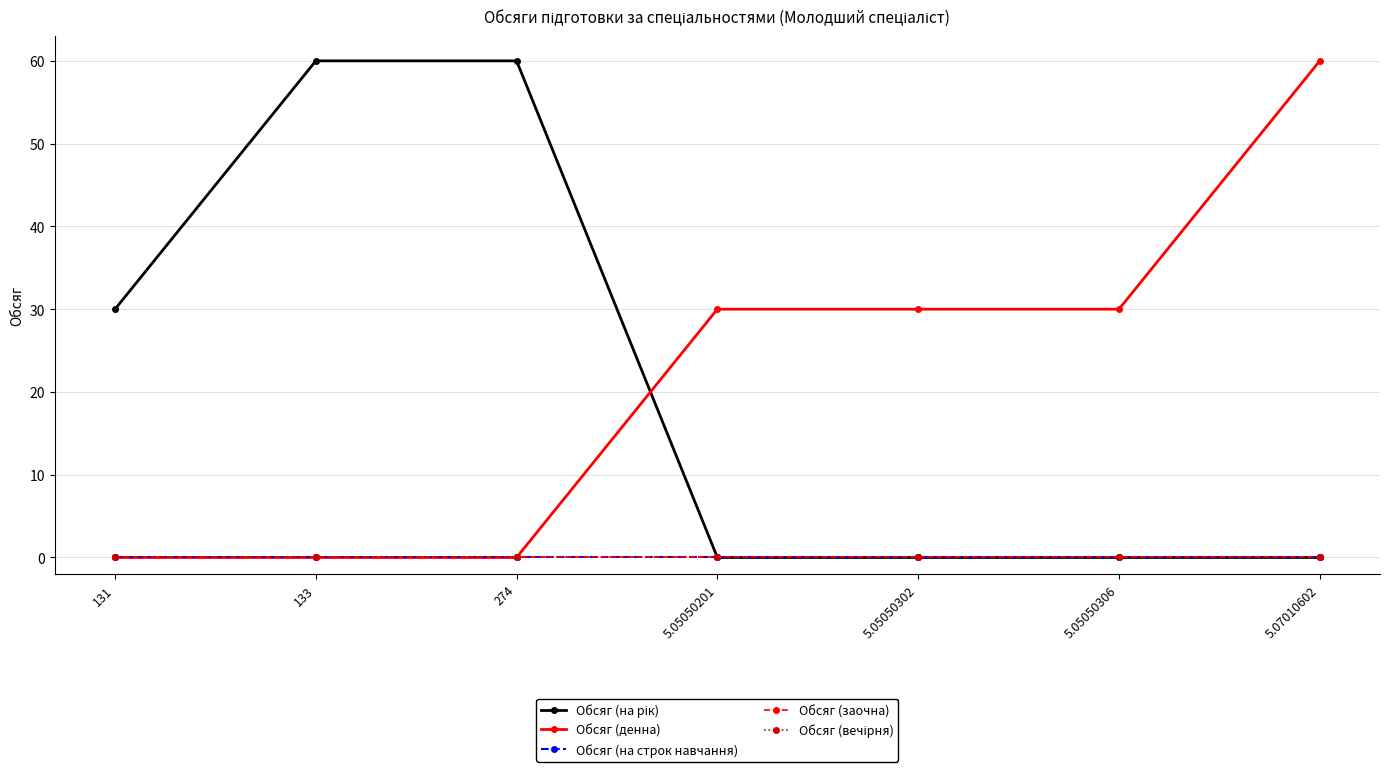

Reading left to right, transcribe all the data shown in this chart.

Обсяг (на рік): 131=30	133=60	274=60	5.05050201=0	5.05050302=0	5.05050306=0	5.07010602=0
Обсяг (денна): 131=0	133=0	274=0	5.05050201=30	5.05050302=30	5.05050306=30	5.07010602=60
Обсяг (на строк навчання): 131=0	133=0	274=0	5.05050201=0	5.05050302=0	5.05050306=0	5.07010602=0
Обсяг (заочна): 131=0	133=0	274=0	5.05050201=0	5.05050302=0	5.05050306=0	5.07010602=0
Обсяг (вечірня): 131=0	133=0	274=0	5.05050201=0	5.05050302=0	5.05050306=0	5.07010602=0